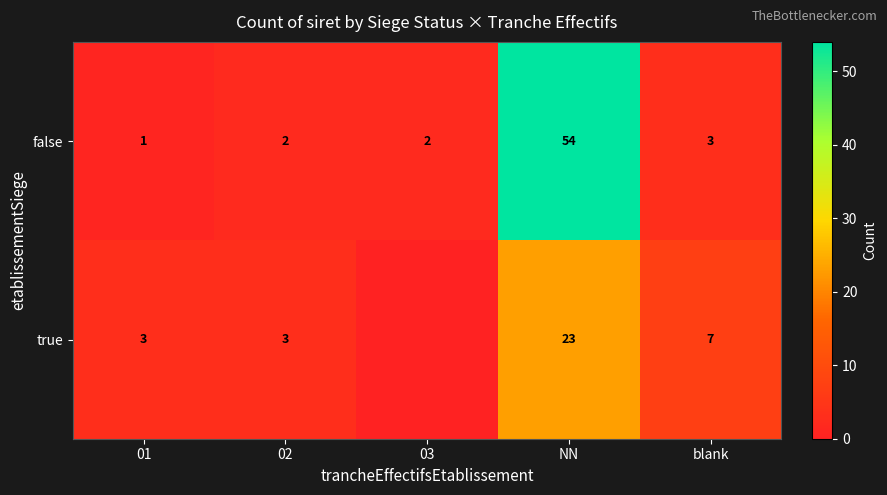

Which series has the largest range (max minus min)?

row_0